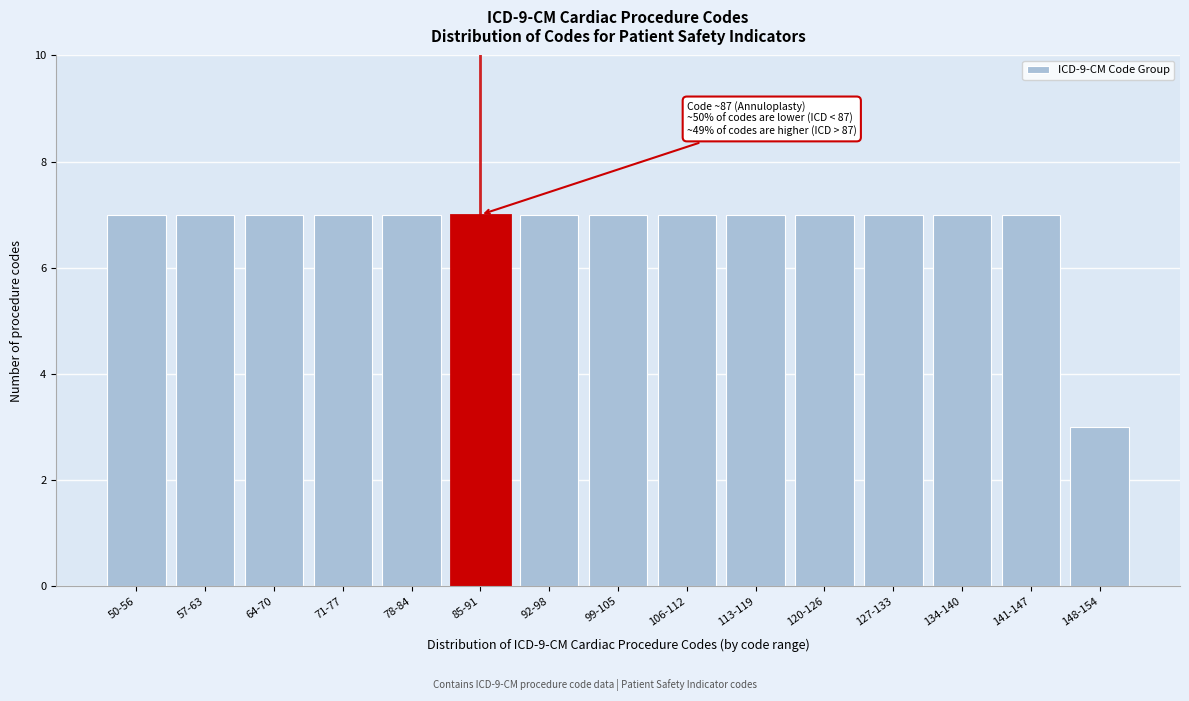

Reading left to right, what are all the values shown in this chart?

50-56=7	57-63=7	64-70=7	71-77=7	78-84=7	85-91=7	92-98=7	99-105=7	106-112=7	113-119=7	120-126=7	127-133=7	134-140=7	141-147=7	148-154=3